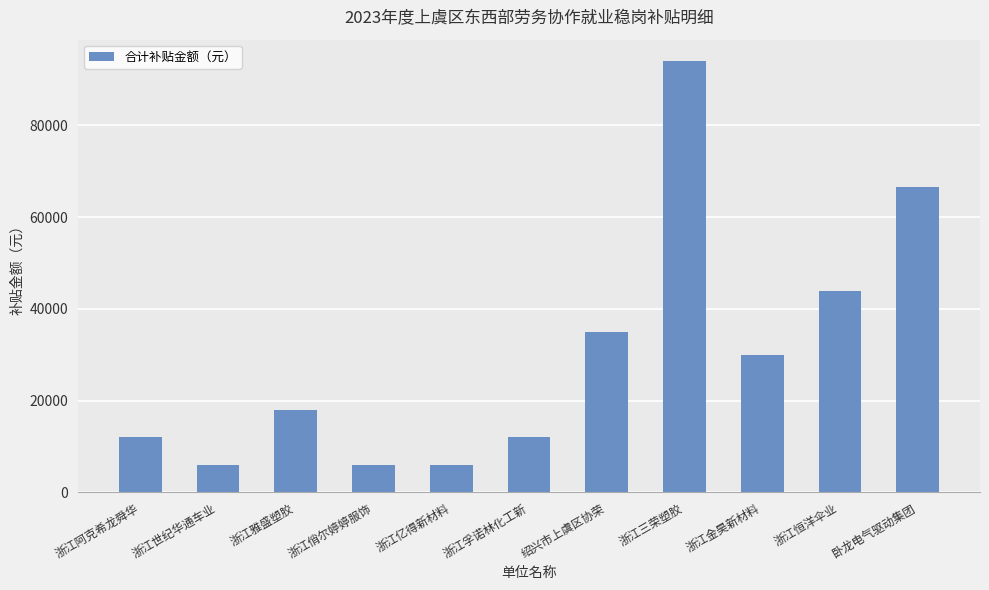

At which label is the value closest to 50000?

浙江恒洋伞业